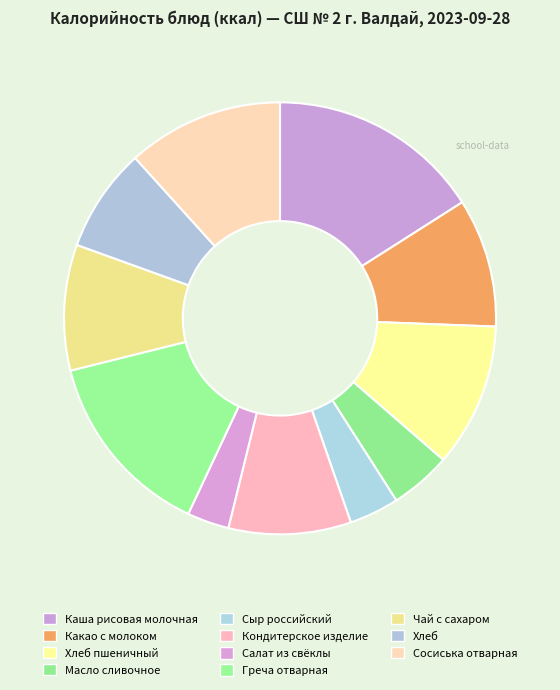

To the nearest percent, what is the difference between the Сыр российский and Салат из свёклы slice percentages?

1%